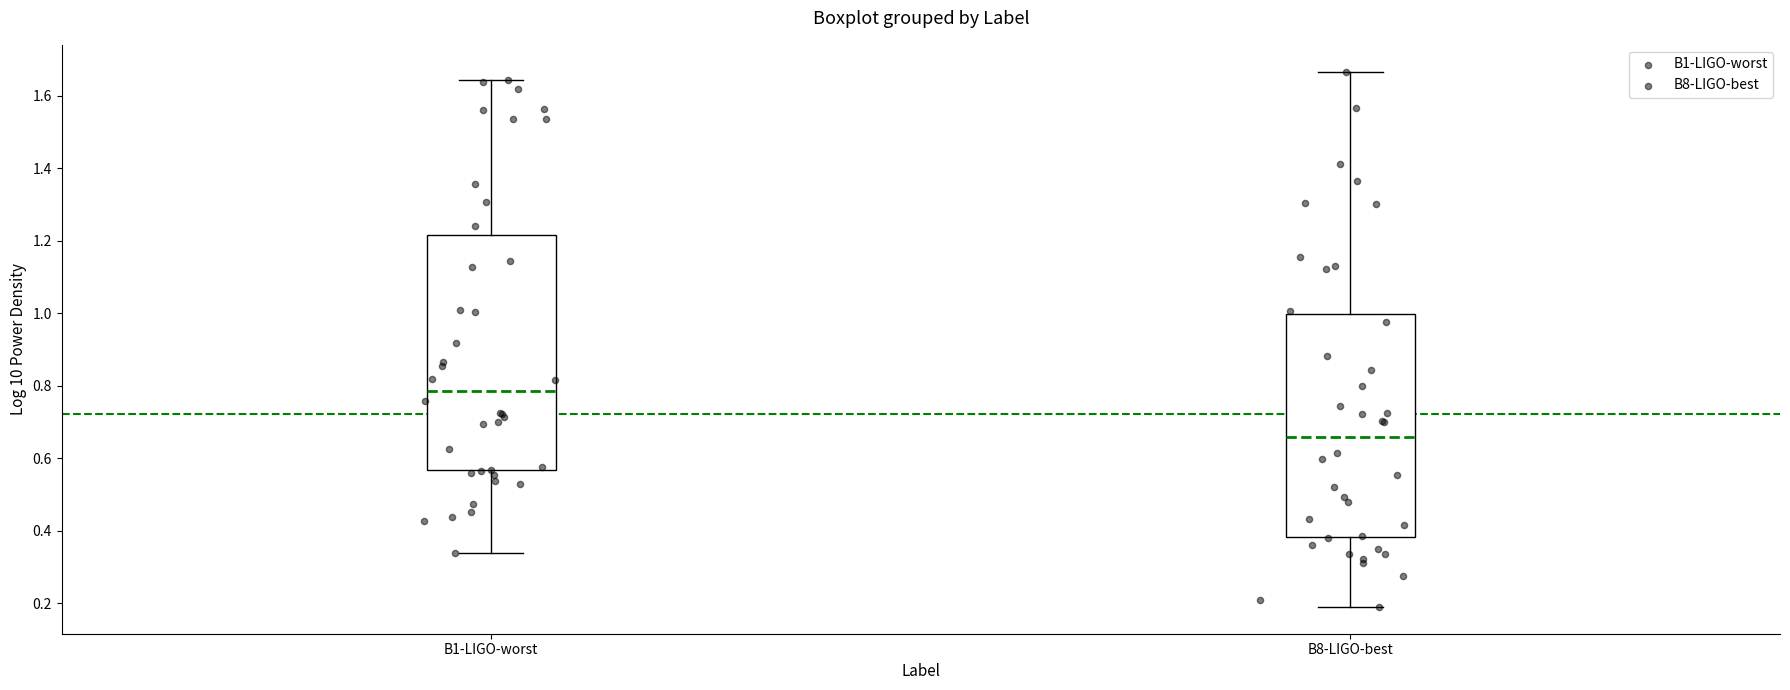

Which box's median line is the highest?

B1-LIGO-worst